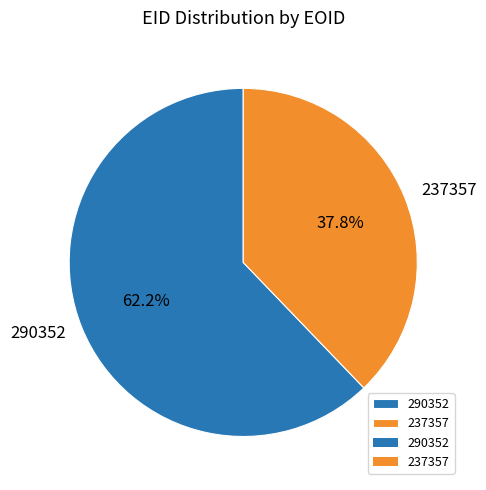

What portion of the pie excludes 290352?

37.8%